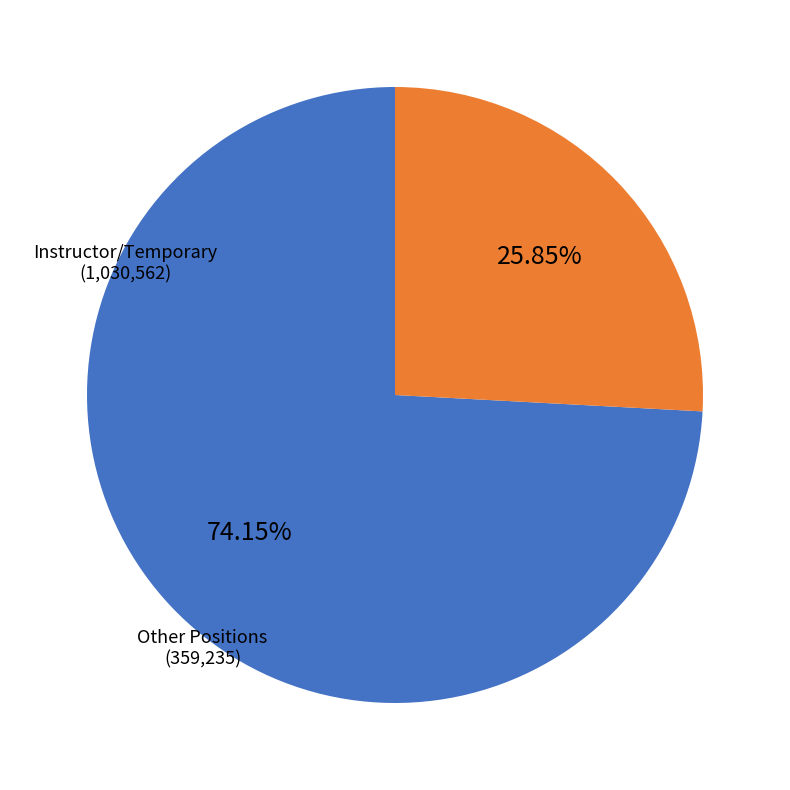

Do Other Positions and Instructor/Temporary together represent more than half of the pie?

Yes